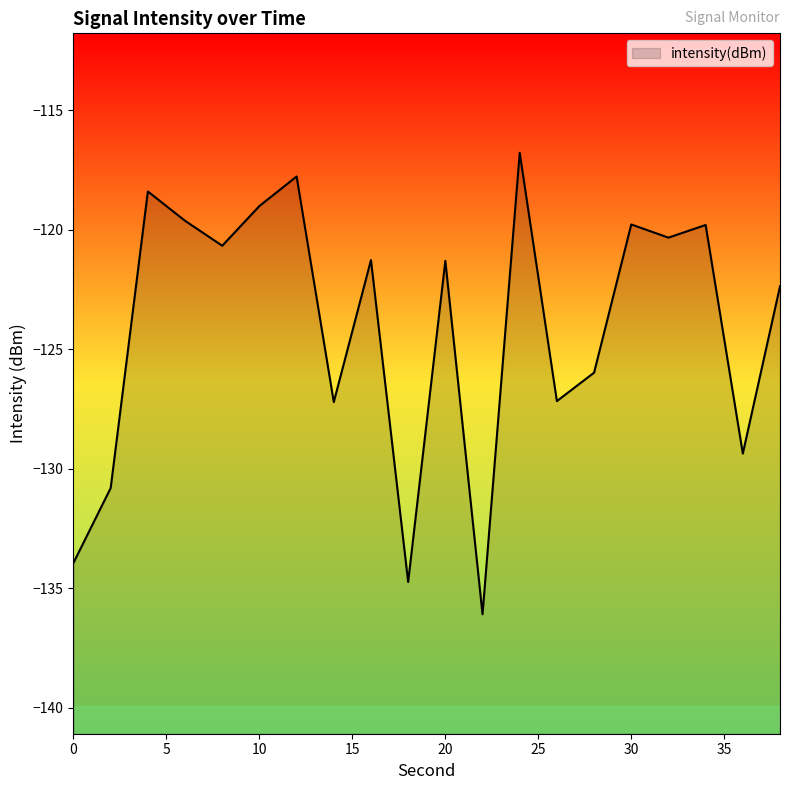

What is the difference between the values at 18 and 28?

8.8